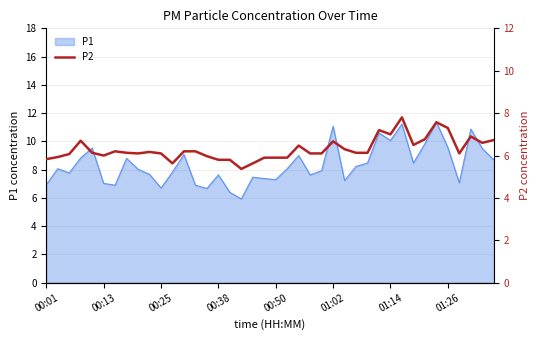

Read the value at 00:38.

5.8